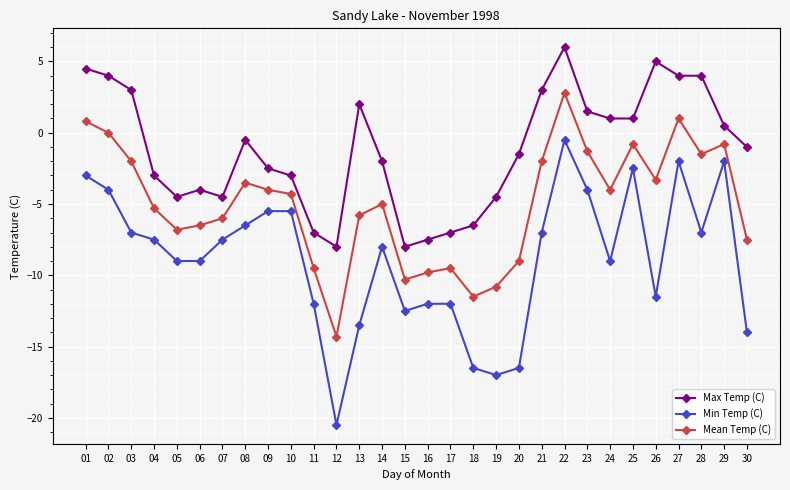

True or false: Min Temp (C) and Mean Temp (C) cross at least once.

False